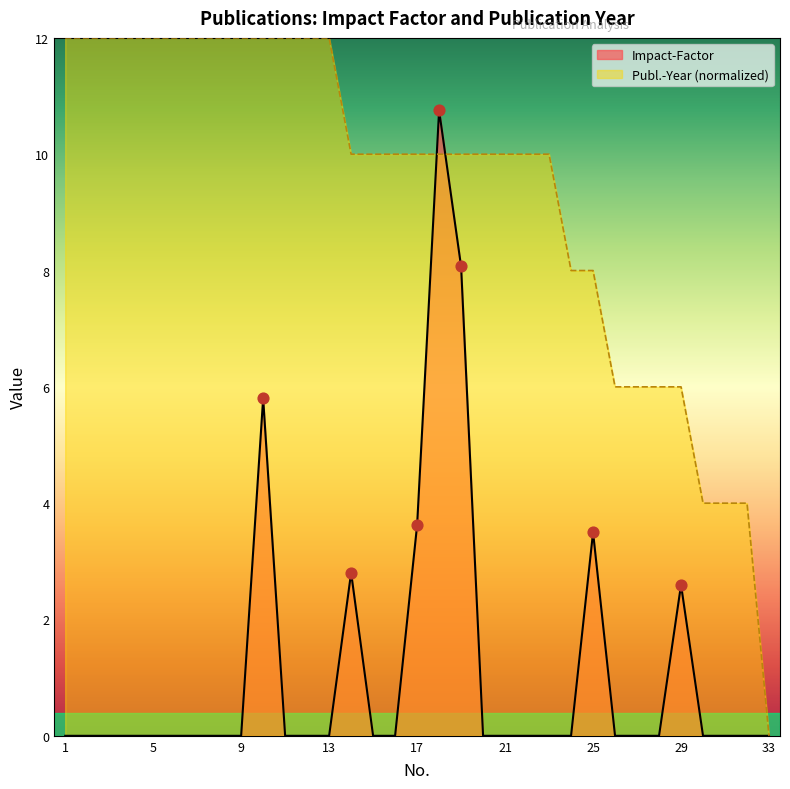

Which series contains the lowest Y value?

Impact-Factor